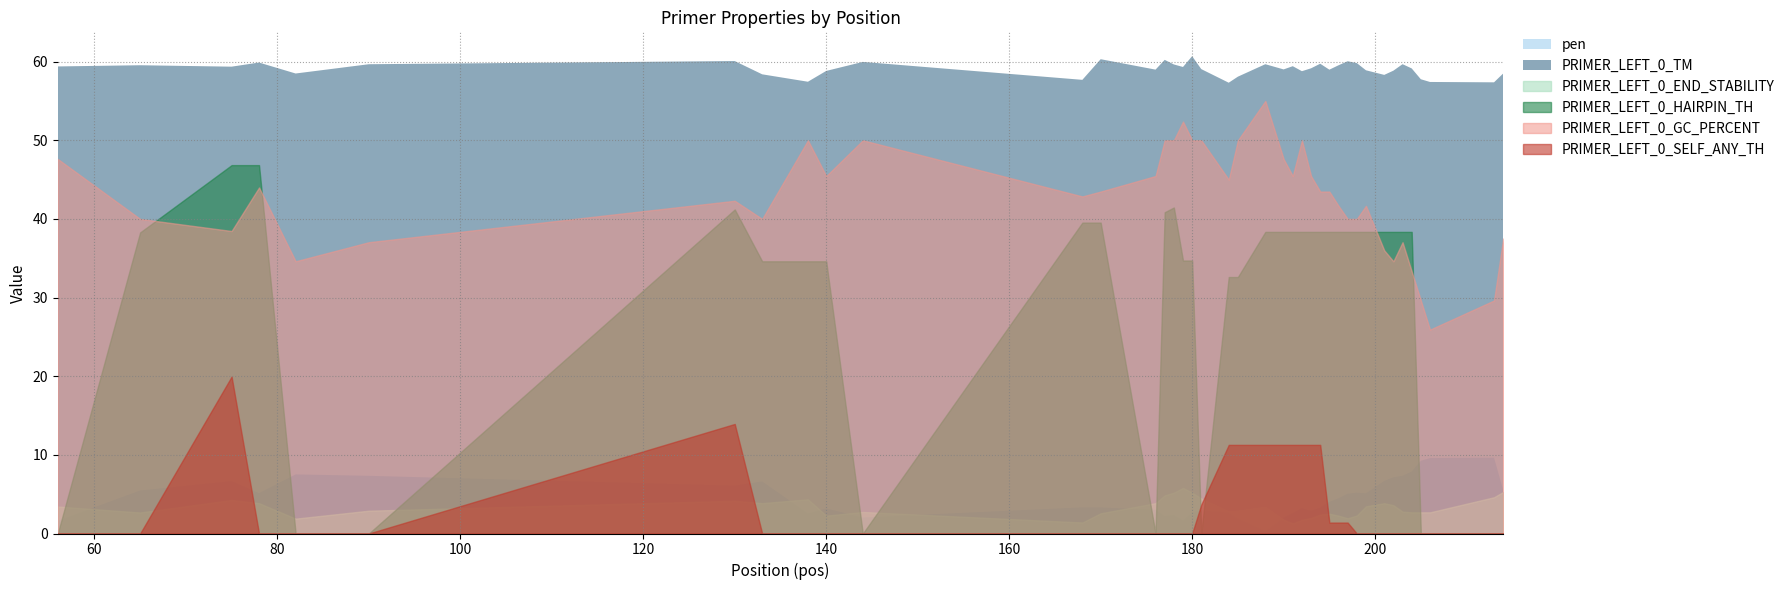

True or false: PRIMER_LEFT_0_GC_PERCENT has more than 2 interior local peaks.

True